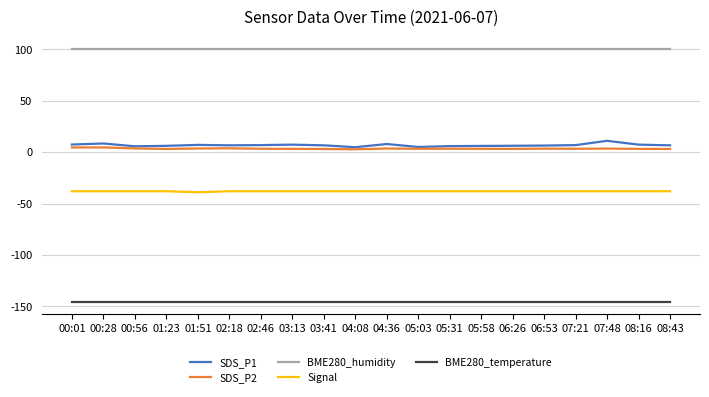

What is the difference between the highest and lowest values at 00:56?

245.5